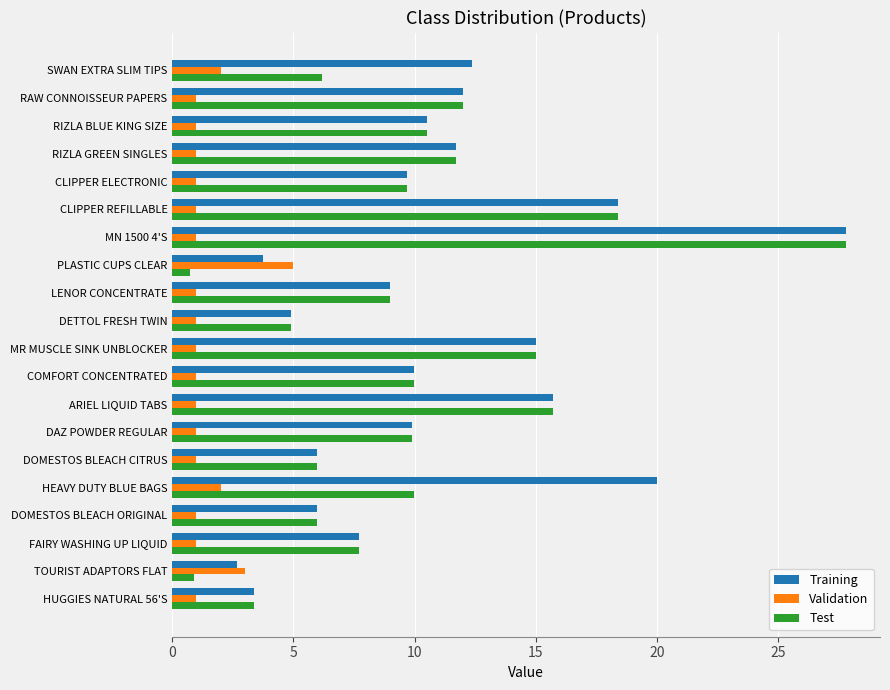

What is the difference between the Training values at MR MUSCLE SINK UNBLOCKER and CLIPPER ELECTRONIC?

5.3